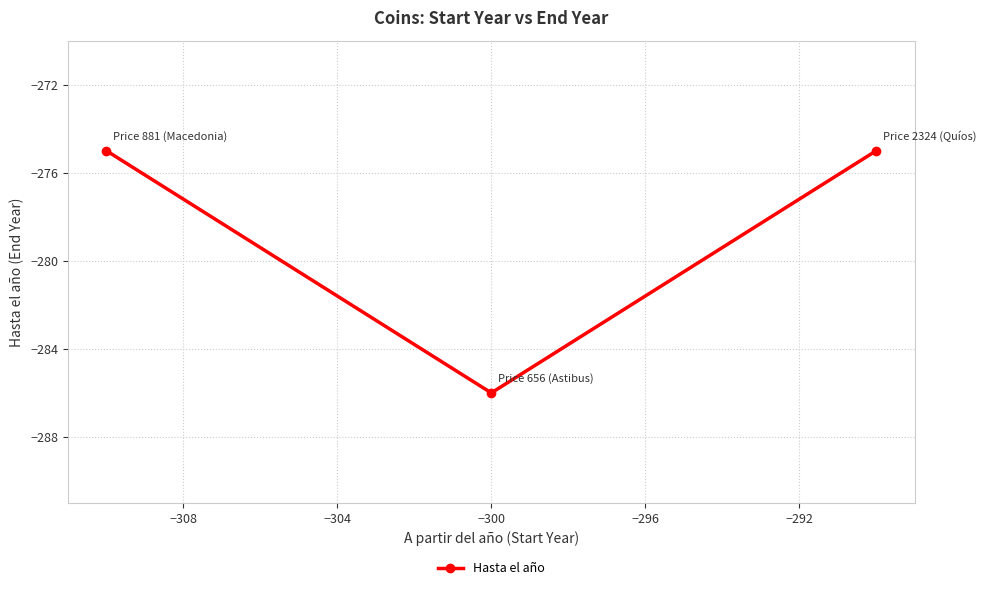

What is the maximum value shown in the chart?

-275